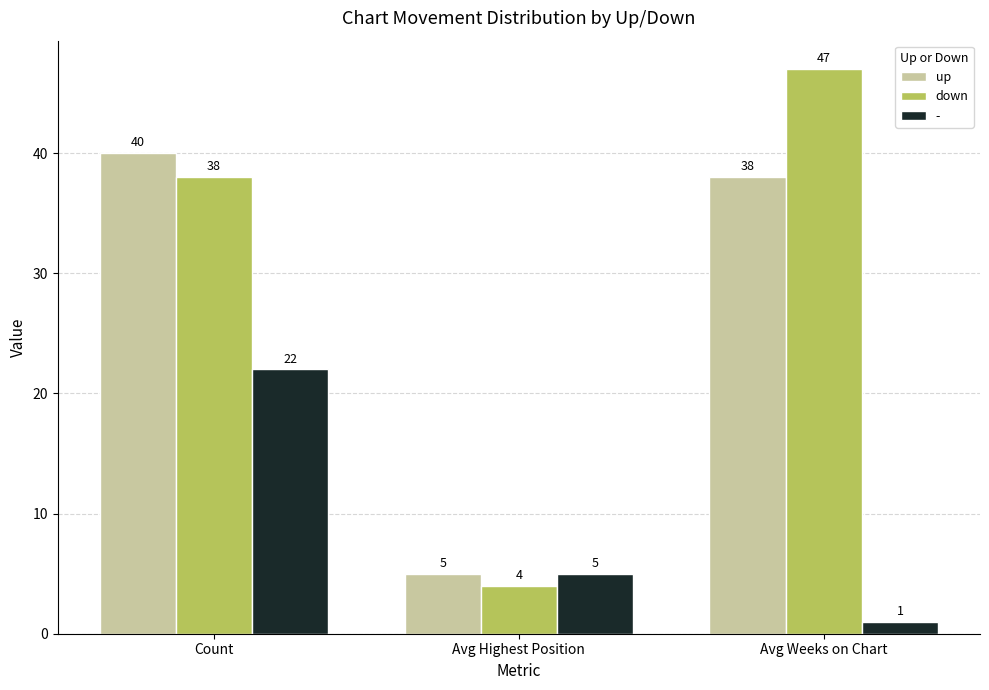

At which category is the sum across all series the highest?

Count